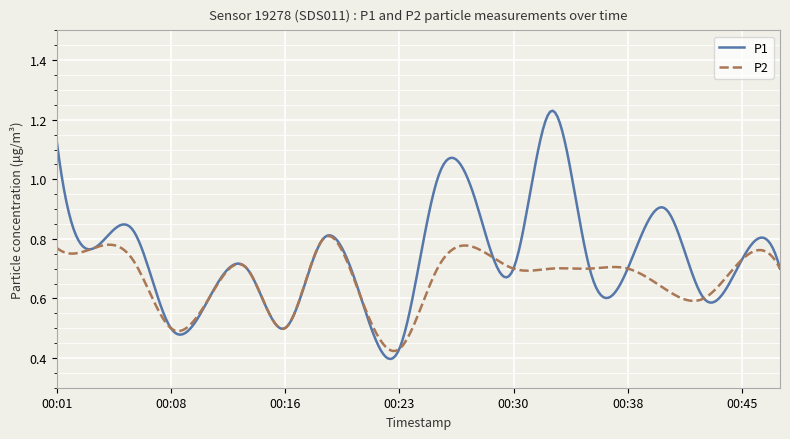

Which series has the widest spread of values?

P1